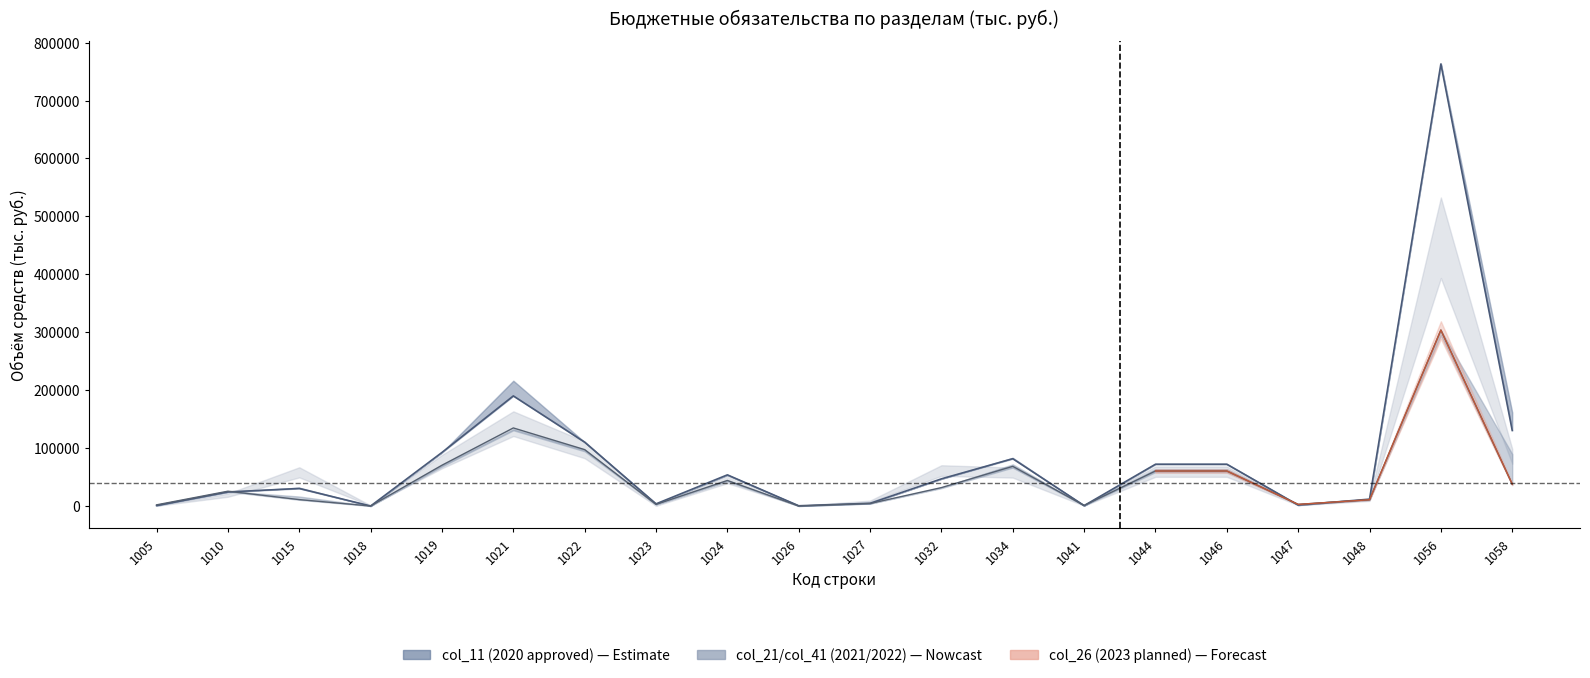

Between which two adjacent categories do col_51 (col_21 local target) and col_31 (2022 approved) first intersect?

1010 and 1015